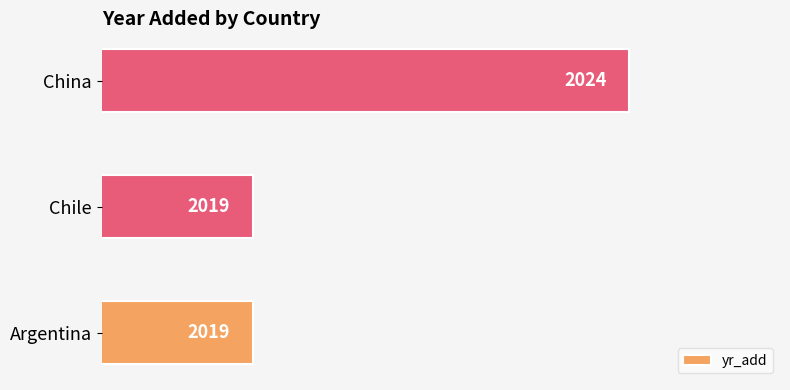

What is the average value?

2021